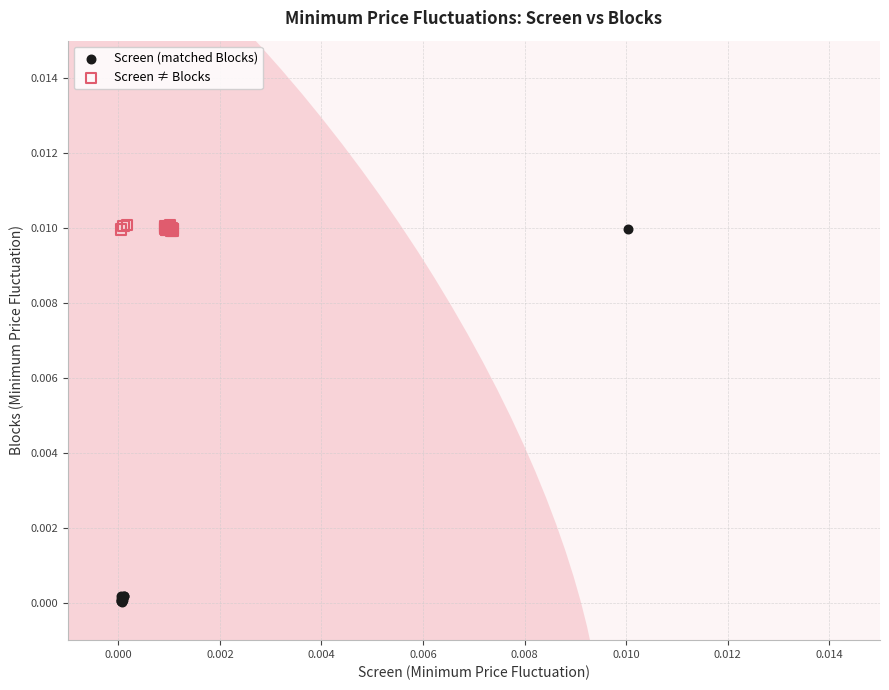

Which series has the largest Y range (max minus min)?

Screen (matched Blocks)